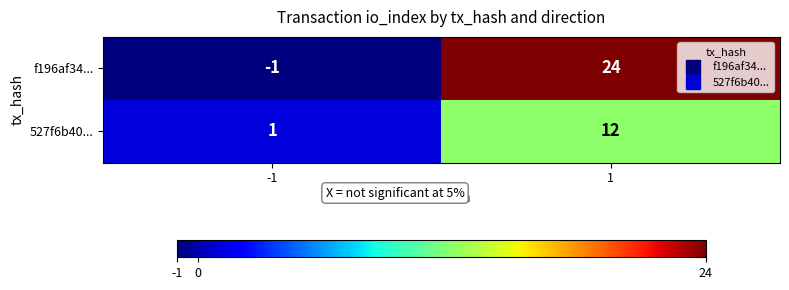

Reading left to right, what are all the values shown in this chart?

f196af34...: -1=-1	1=24
527f6b40...: -1=1	1=12